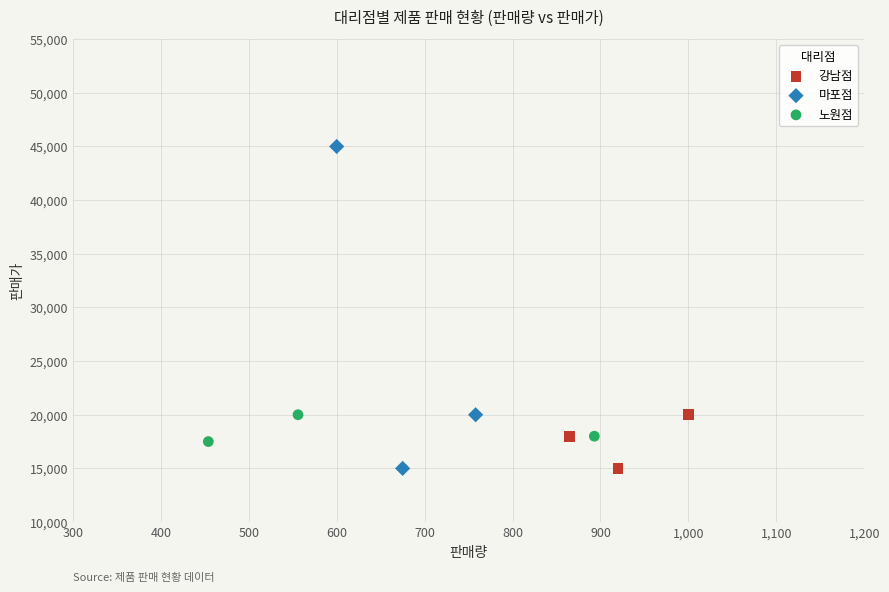

Which series has the largest Y range (max minus min)?

마포점